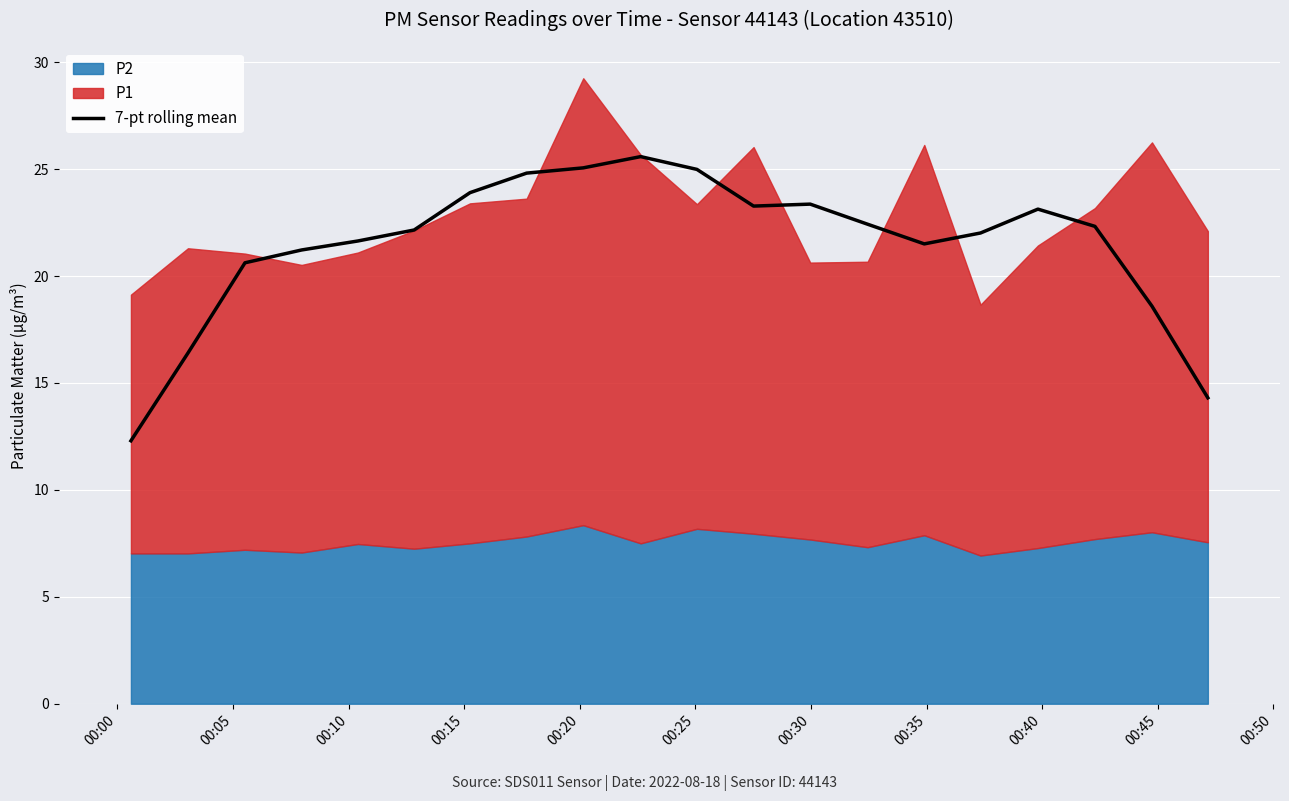

What is the value of the 3rd bar from the left?

20.6